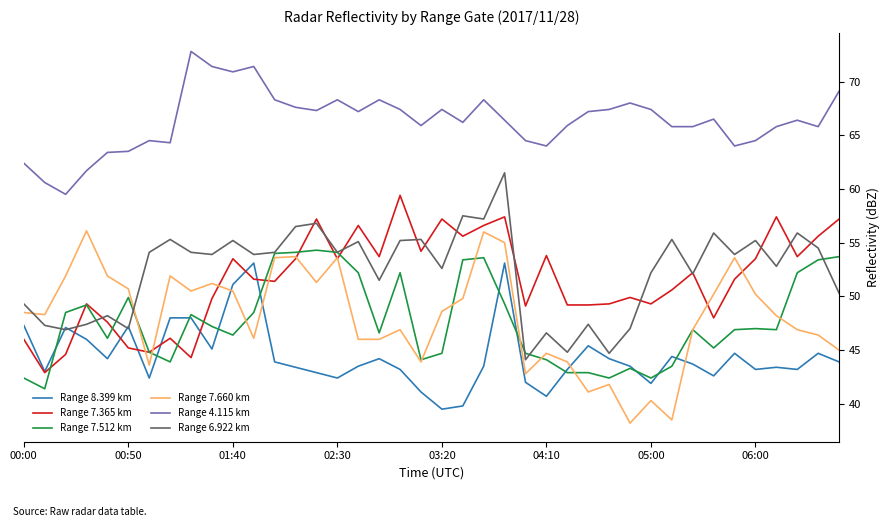

What is the difference between the second highest and second lowest values in the Range 4.115 km series?

10.8